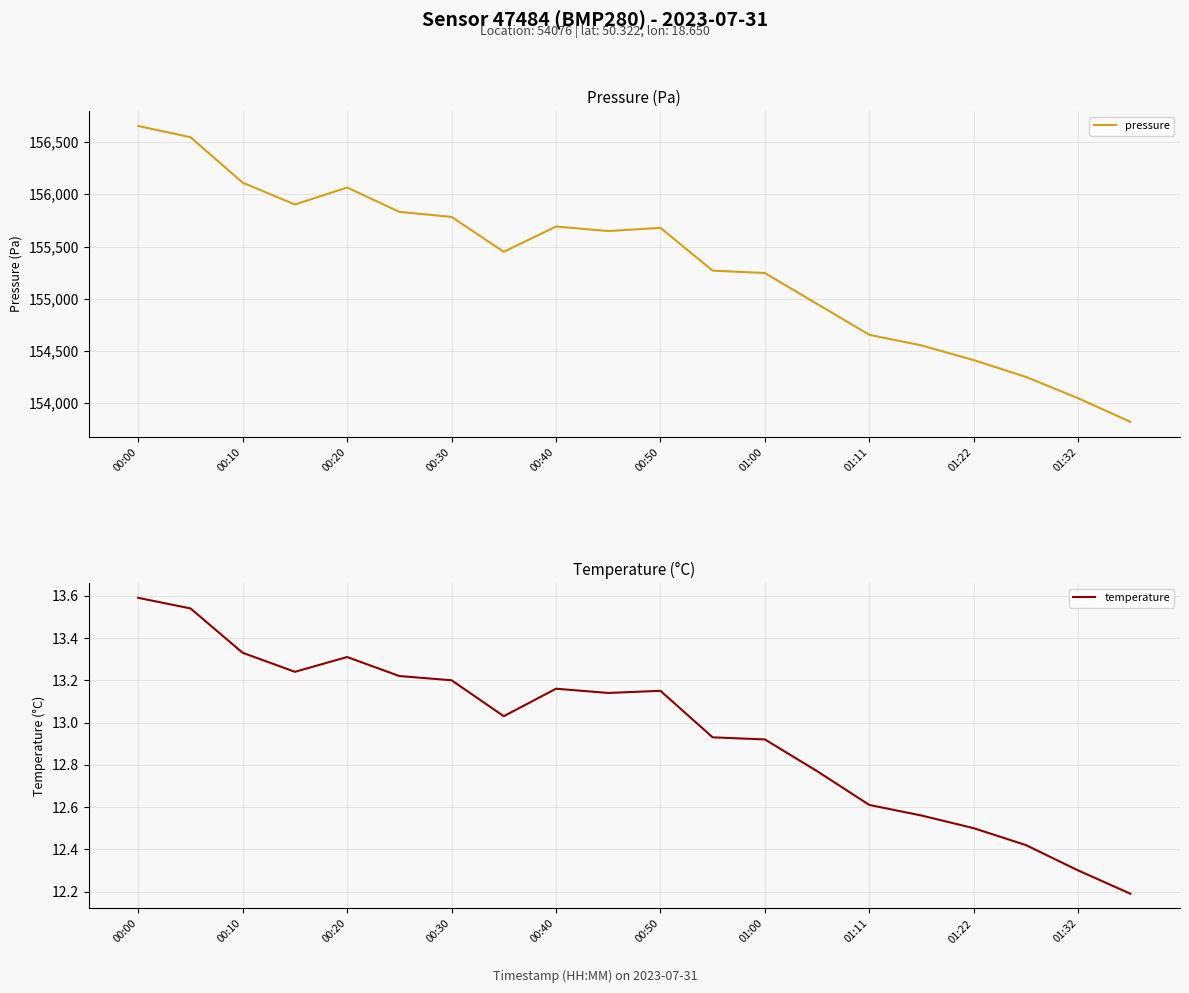

Where does the temperature series first go above 13?

00:00